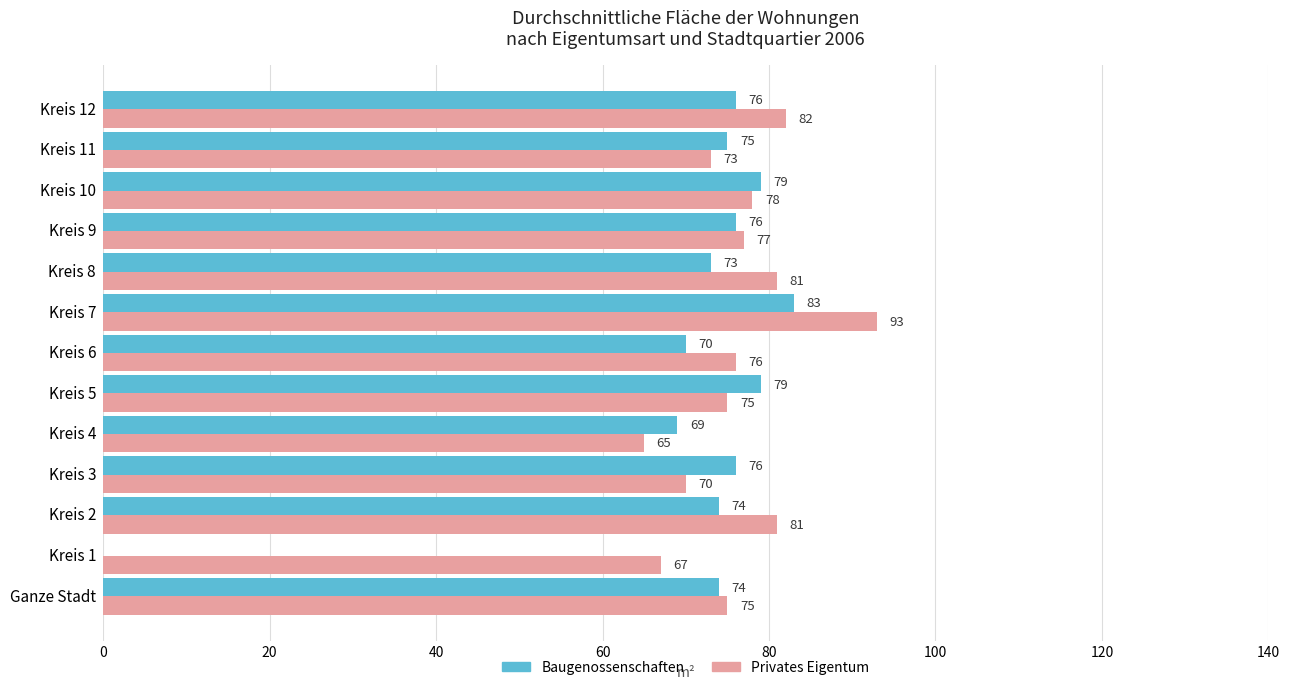

What is the maximum value for Baugenossenschaften?

83